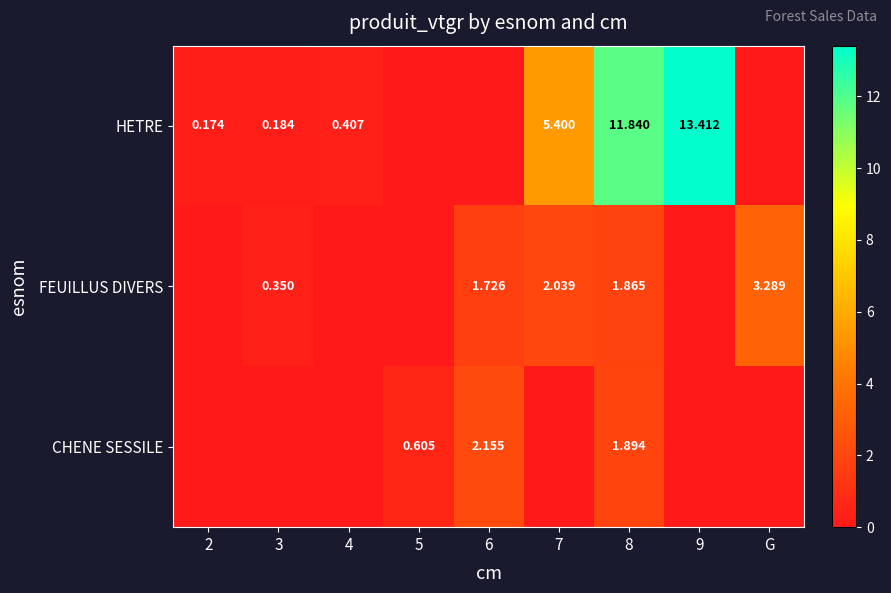

What is the sum of all CHENE SESSILE values?

4.7